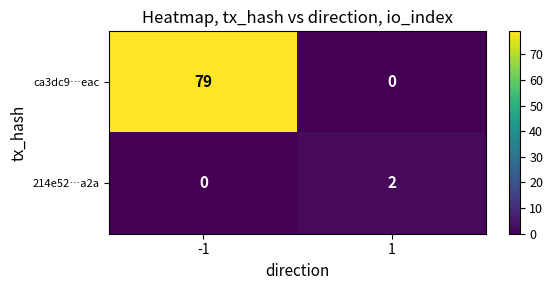

What is the total value across all series at -1?

79